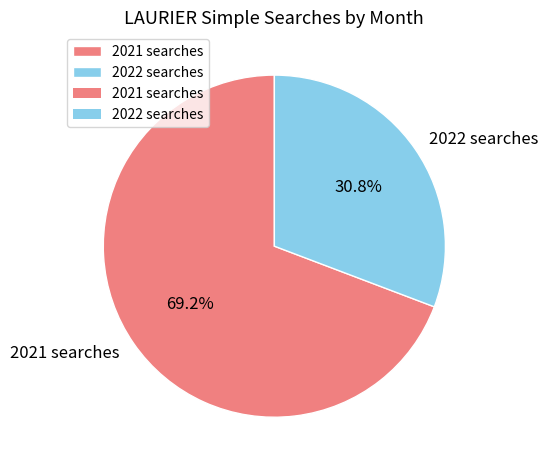

Approximately how many times larger is the value at 2022 searches compared to 2021 searches?

0.4